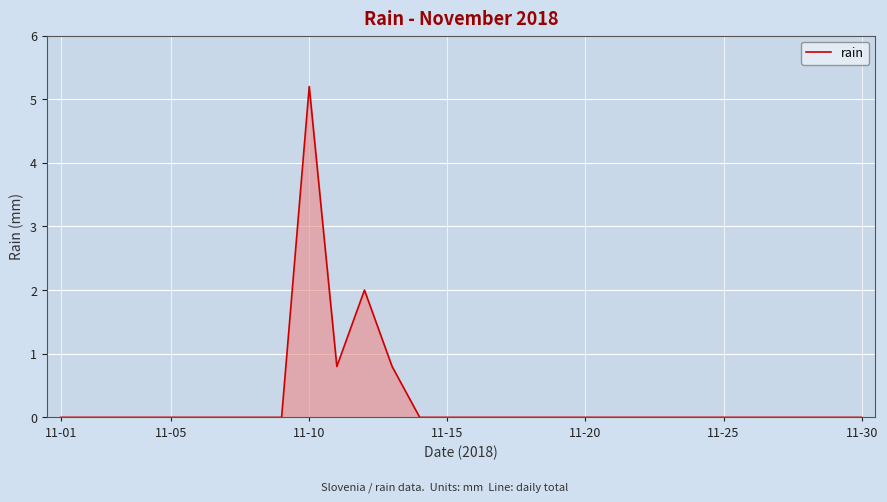

What is the greatest value displayed?

5.2